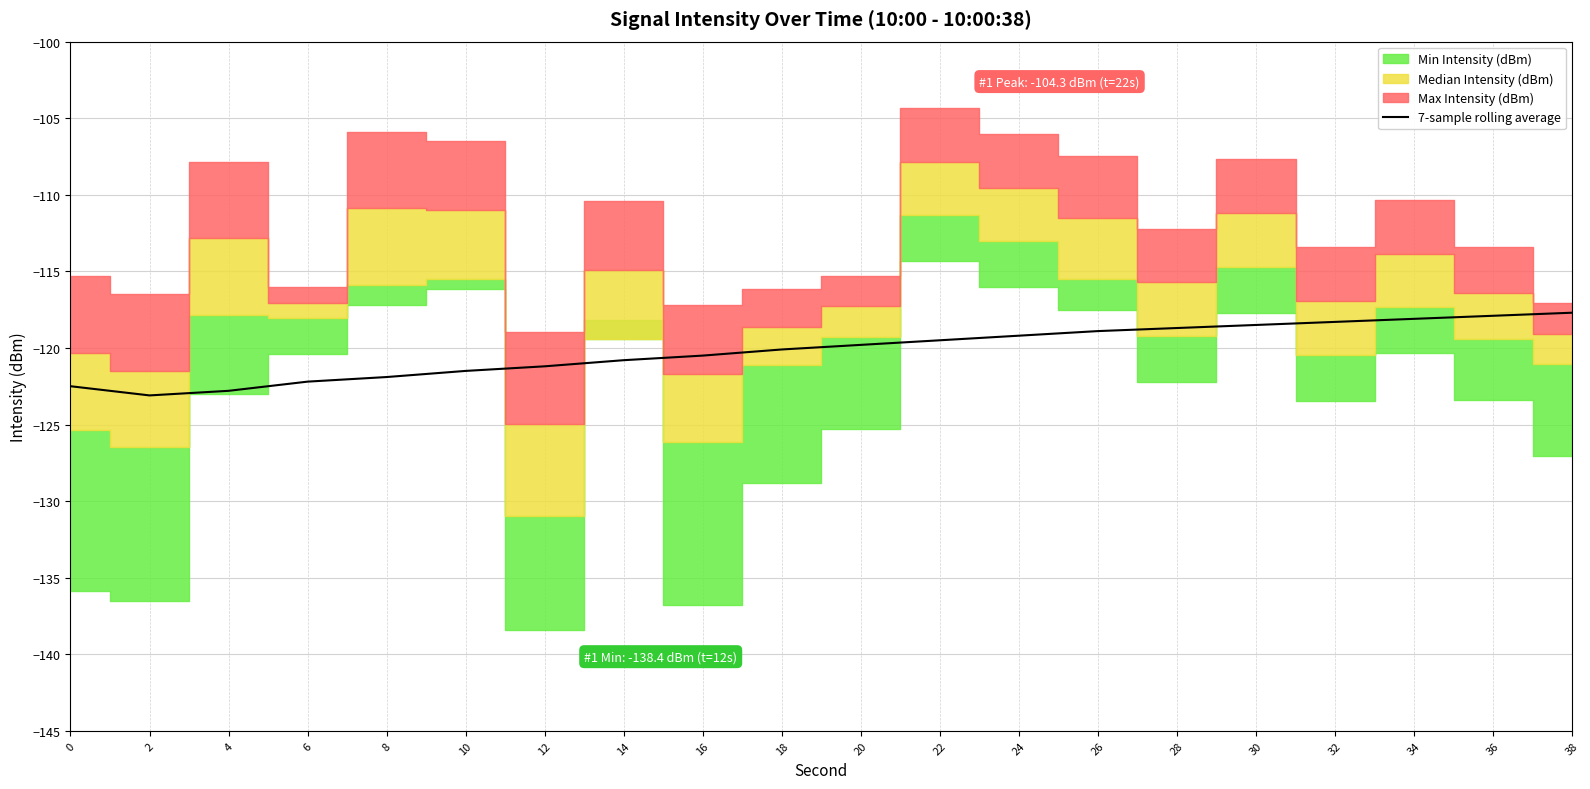

The value at 12 is -66.8. True or false?

False